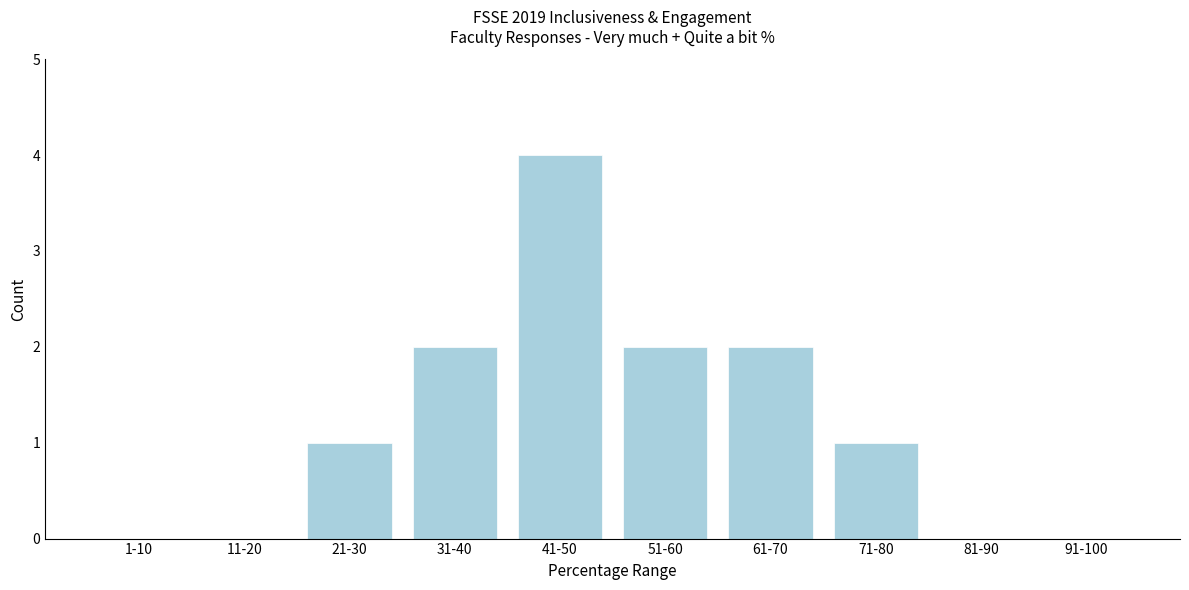

Reading right to left, list all the values displayed in this chart.

91-100=0	81-90=0	71-80=1	61-70=2	51-60=2	41-50=4	31-40=2	21-30=1	11-20=0	1-10=0